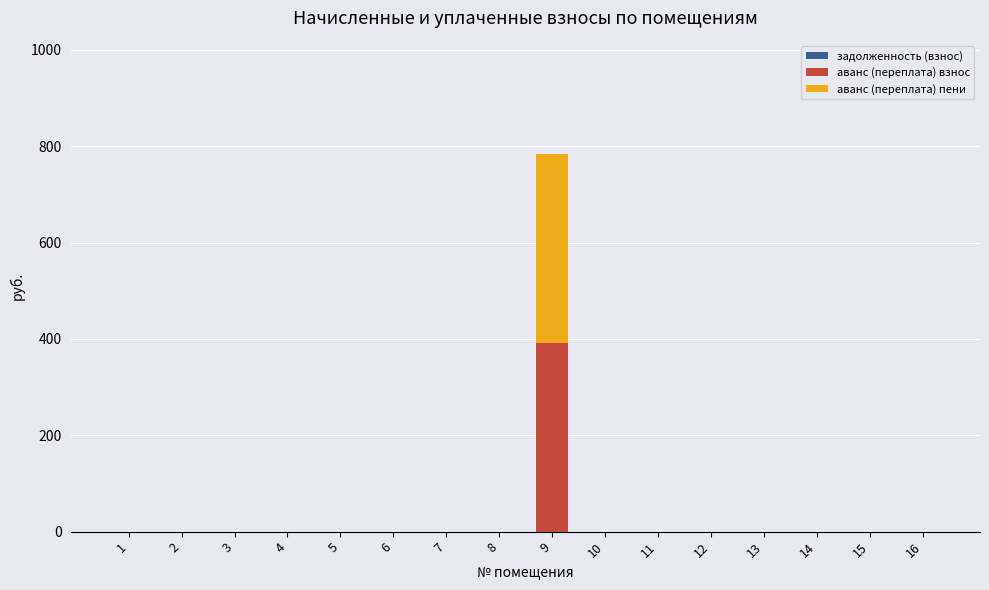

What is the sum of all аванс (переплата) взнос values?

391.9